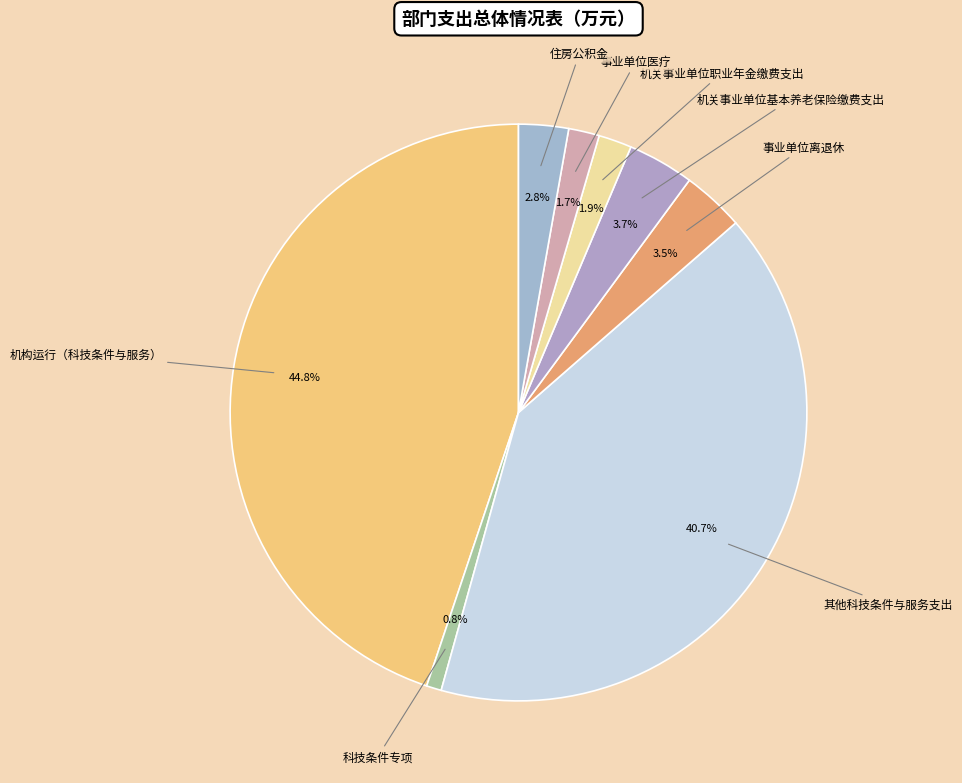

Between 其他科技条件与服务支出 and 住房公积金, which is larger?

其他科技条件与服务支出